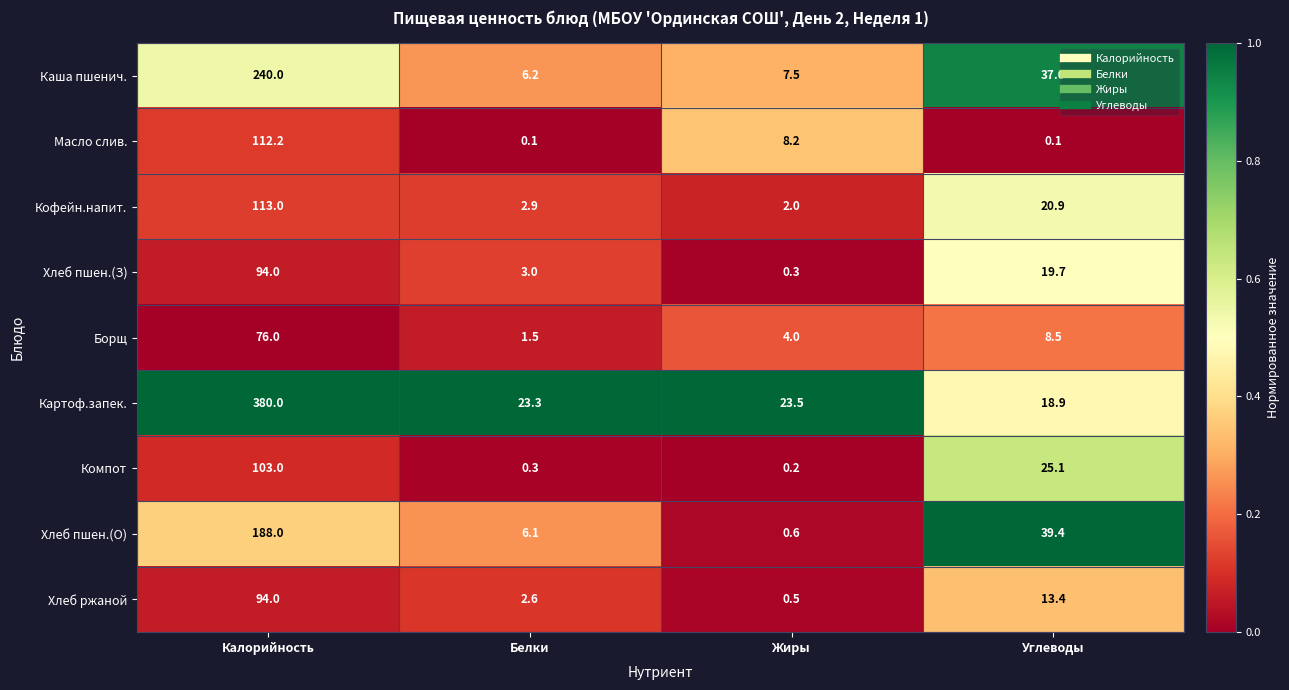

Which label corresponds to the largest value in the chart?

Калорийность